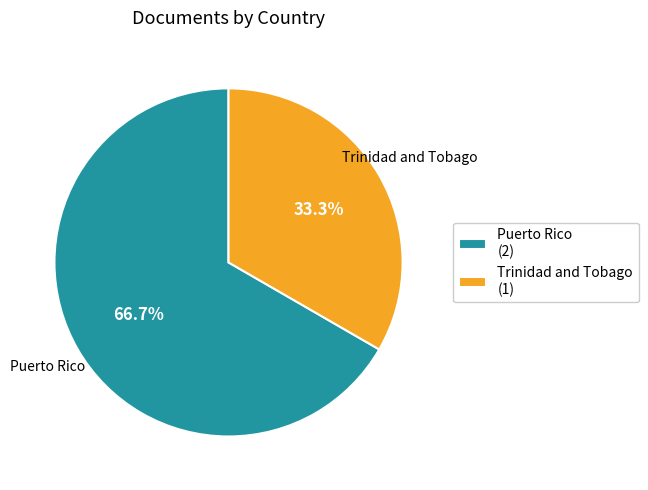

Is there a majority slice in this chart?

Yes